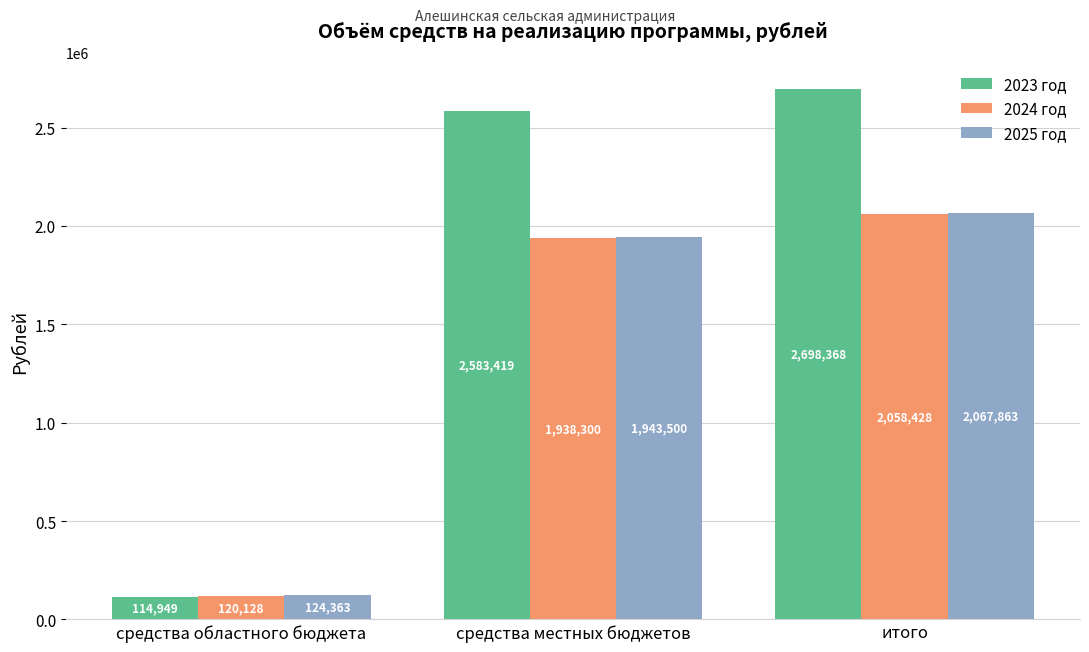

What is the total value across all series at средства областного бюджета?

359440.0